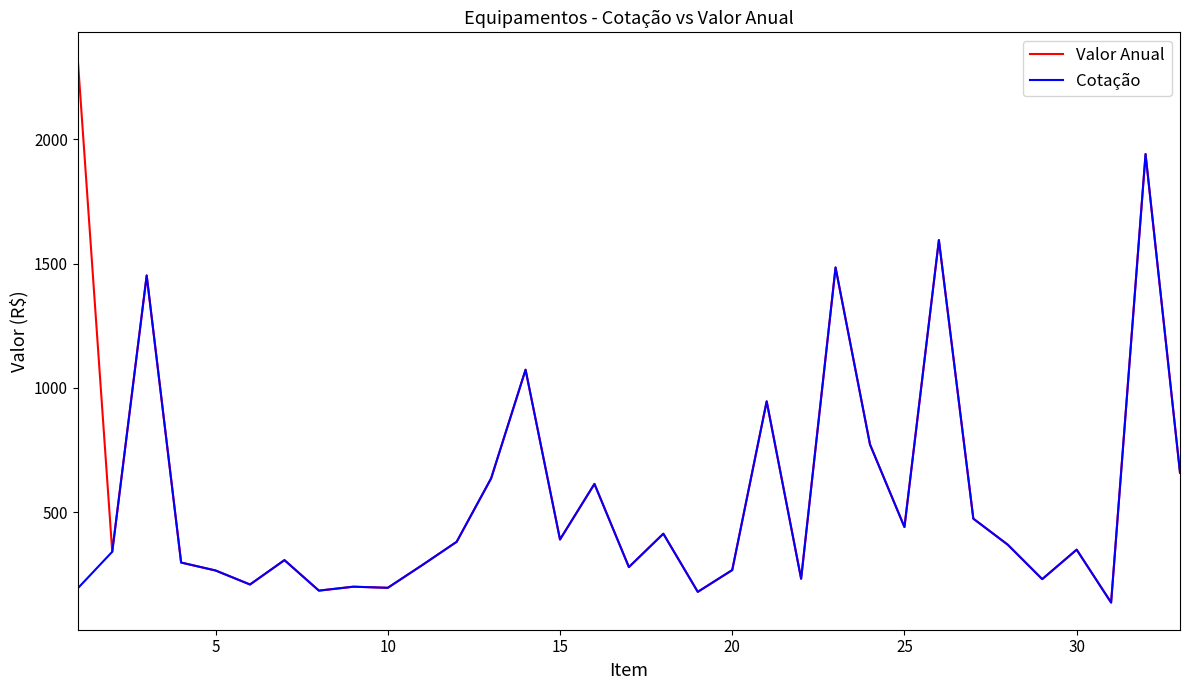

What is the minimum value shown in the chart?

136.1